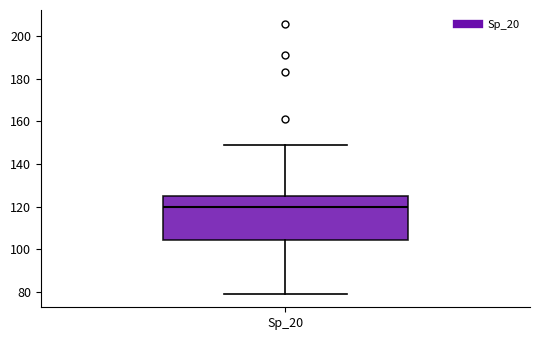

Transcribe this box plot: give where the median line is, the range the box spans, and where the two whiskers end, as read against the y-axis. The values are not printed on the chart, so give them approximately, as read against the axis.

median 120, box 104 to 126, whiskers 80 to 150